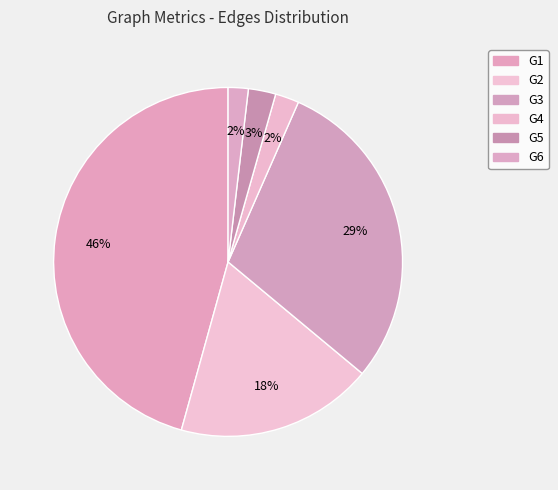

Which category has the smallest portion of the pie?

G6